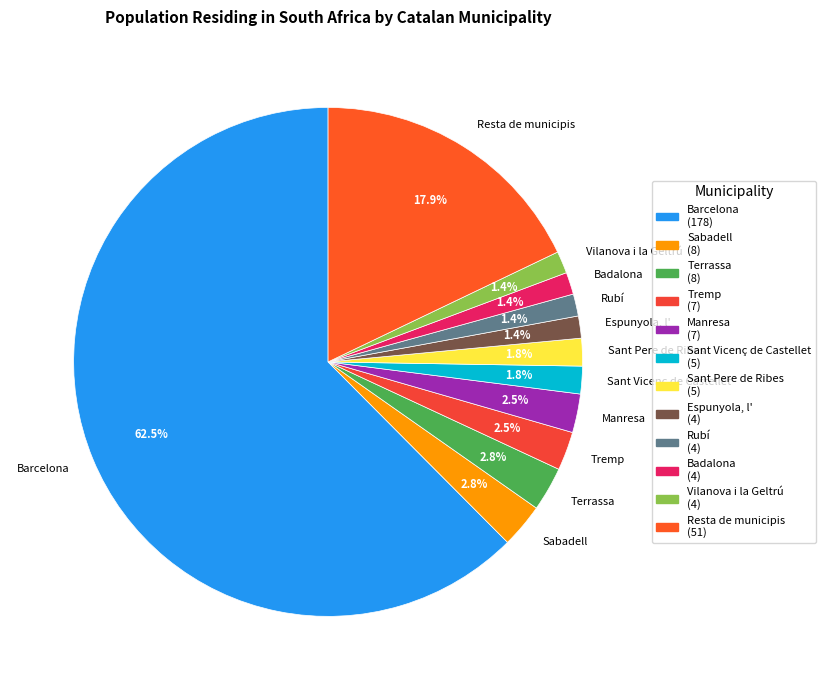

Between Sabadell and Rubí, which is larger?

Sabadell